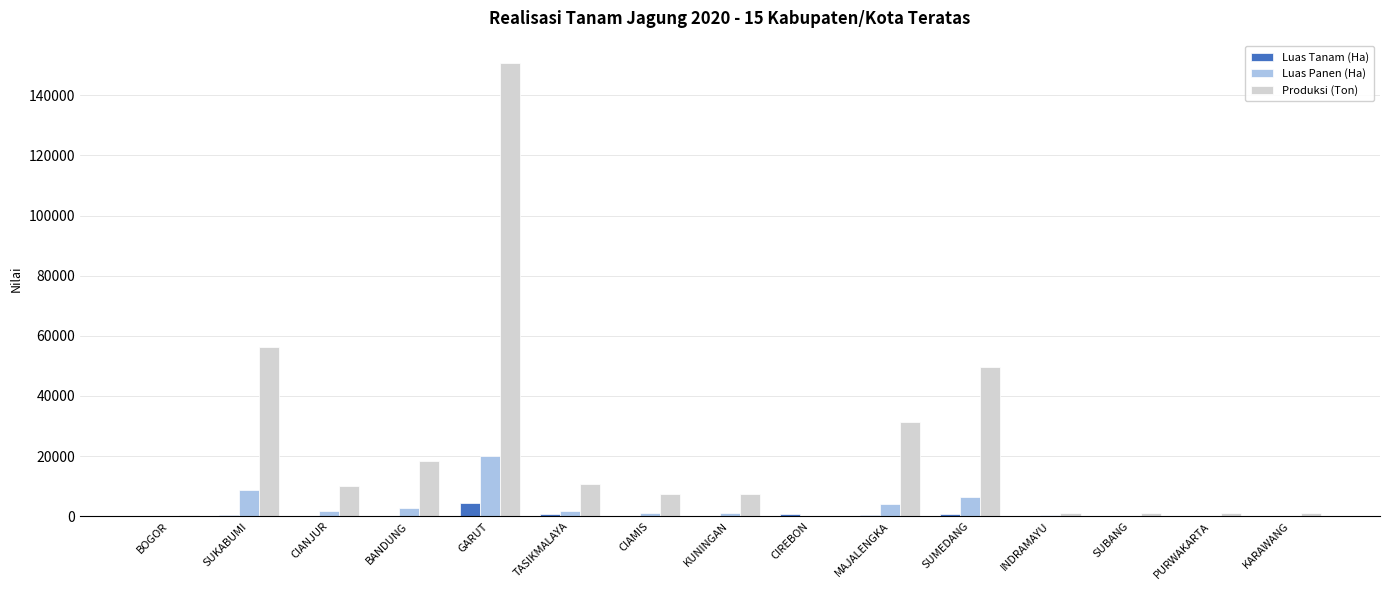

What is the sum of all Luas Tanam (Ha) values?

7996.0